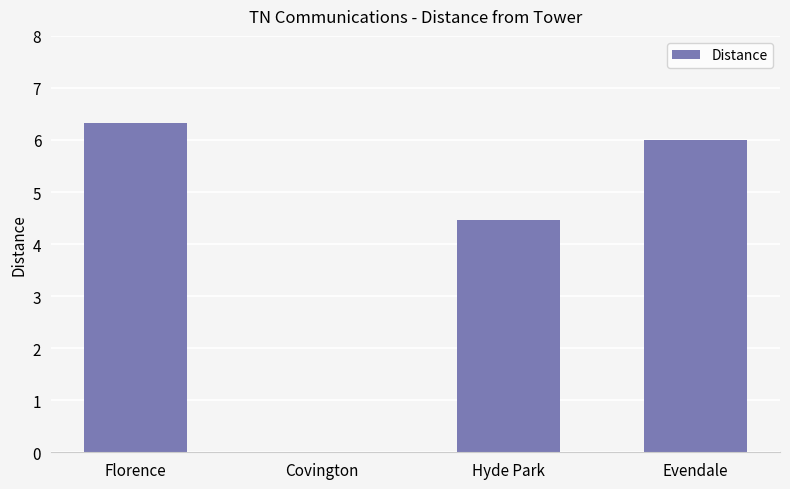

What is the change in value from Florence to Hyde Park?

-1.9